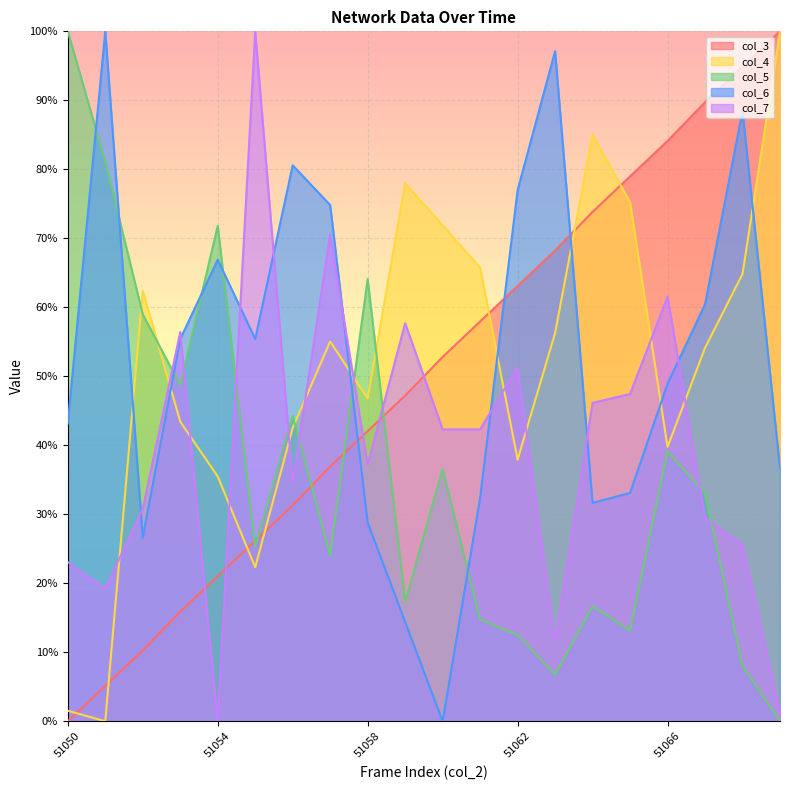

List the labels in order of col_5 value, largest first.

51050, 51051, 51054, 51058, 51052, 51053, 51056, 51066, 51060, 51067, 51055, 51057, 51059, 51064, 51061, 51065, 51062, 51068, 51063, 51069